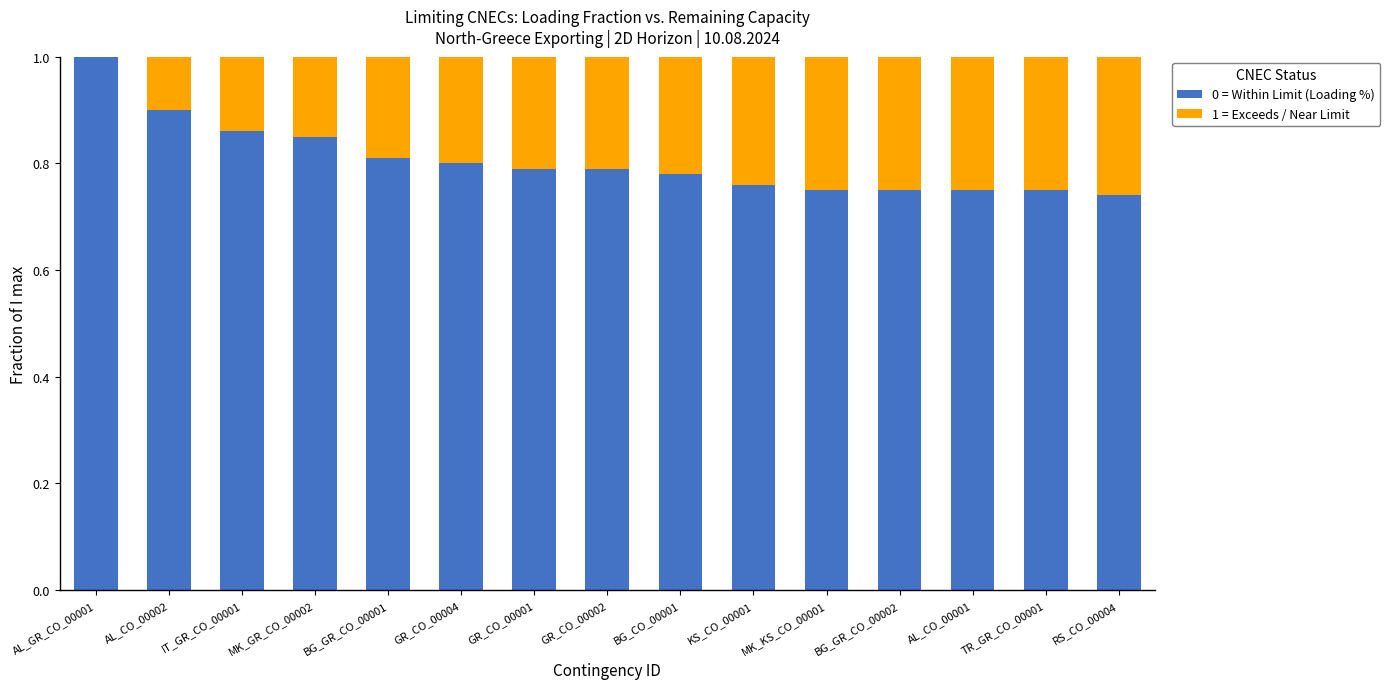

What is the maximum value for 0 = Within Limit (Loading %)?

1.0